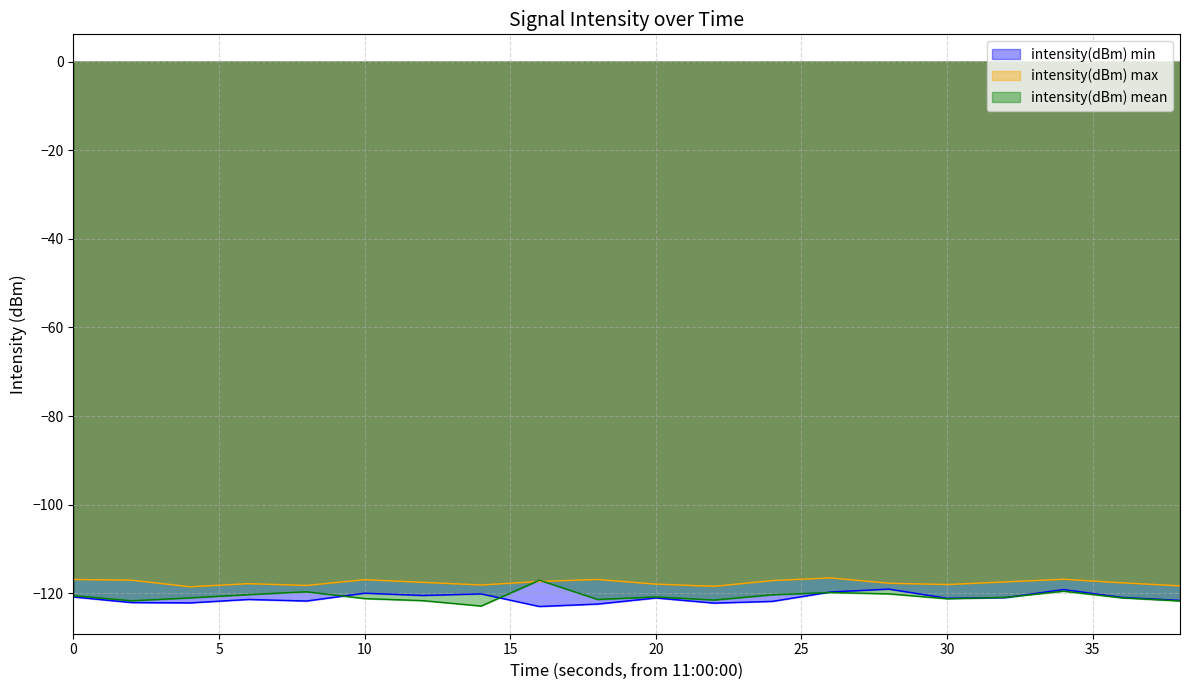

The intensity(dBm) min series shows -122.9 at 16. True or false?

True